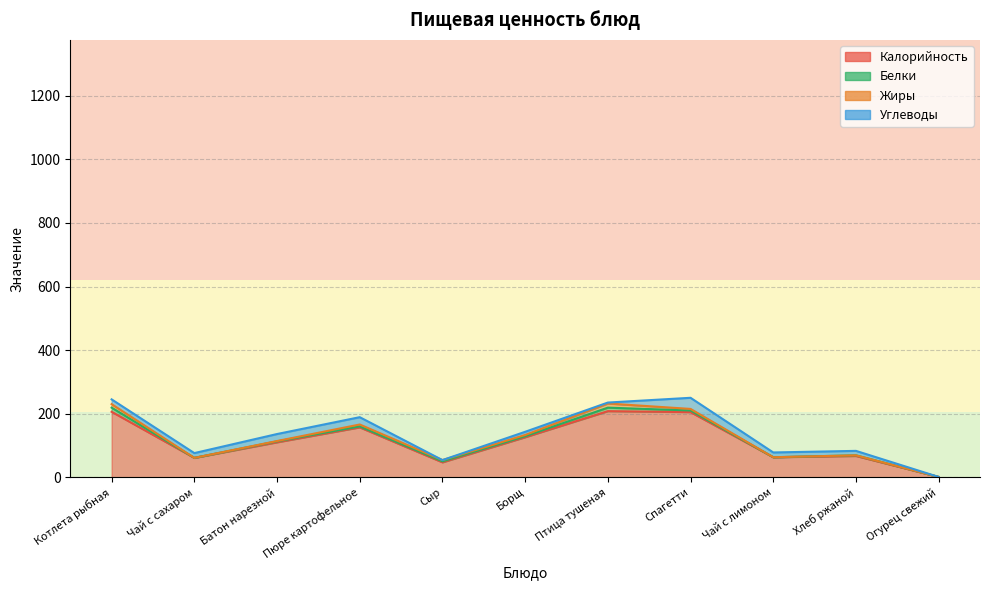

How many data points does each series have?

11